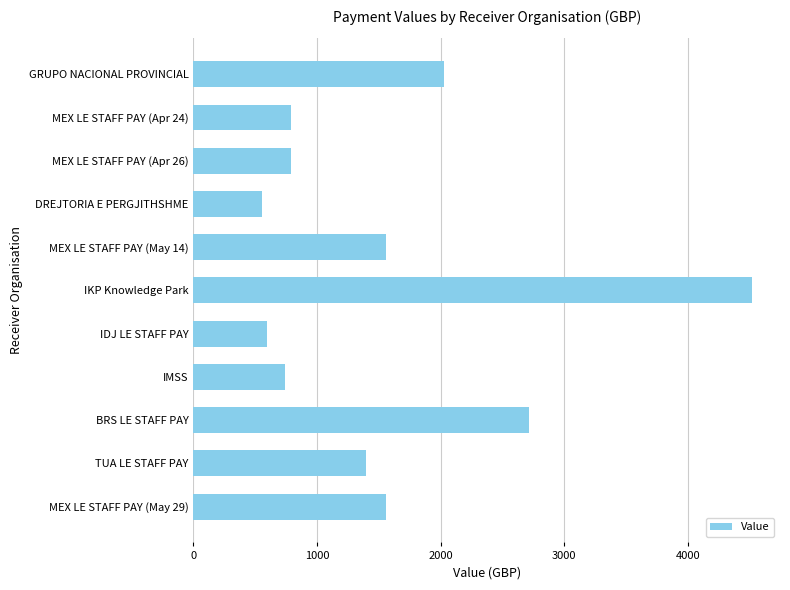

What is the difference between the maximum and minimum values?

3959